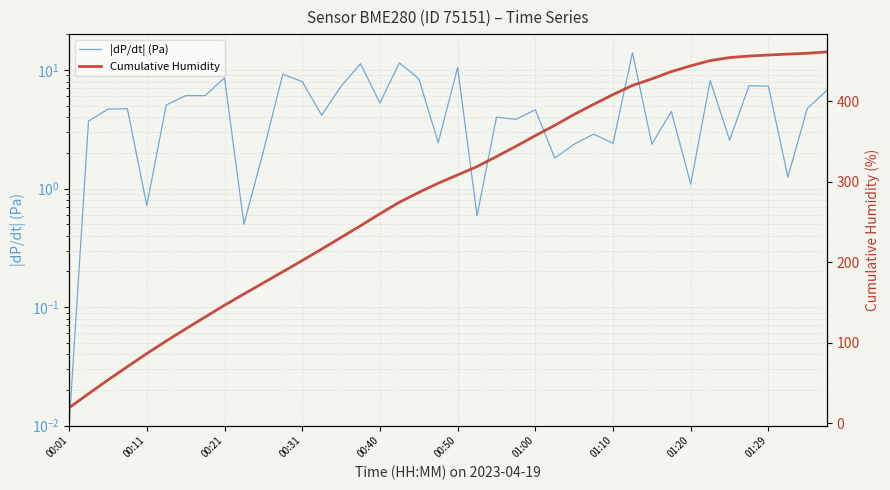

True or false: Cumulative Humidity has more than 1 points higher than both neighbors.

False